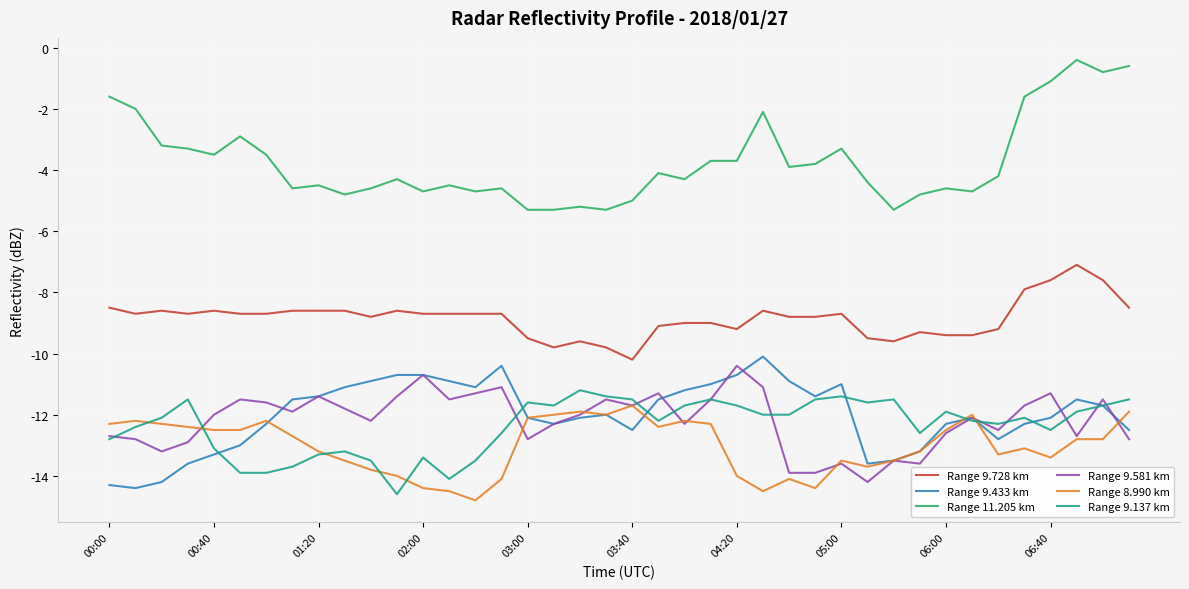

True or false: Range 11.205 km and Range 9.581 km cross at least once.

False